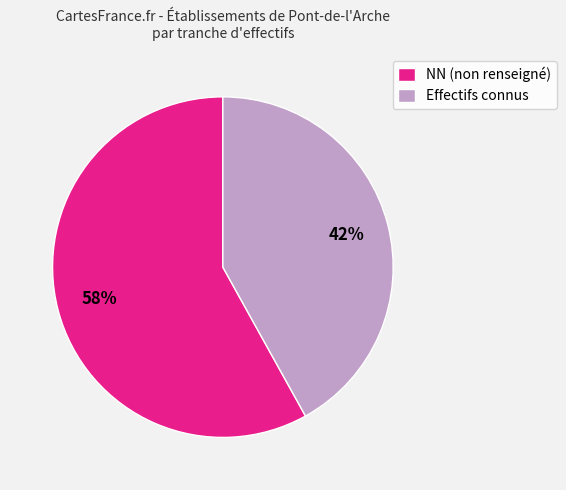

Between NN (non renseigné) and Effectifs connus, which is larger?

NN (non renseigné)